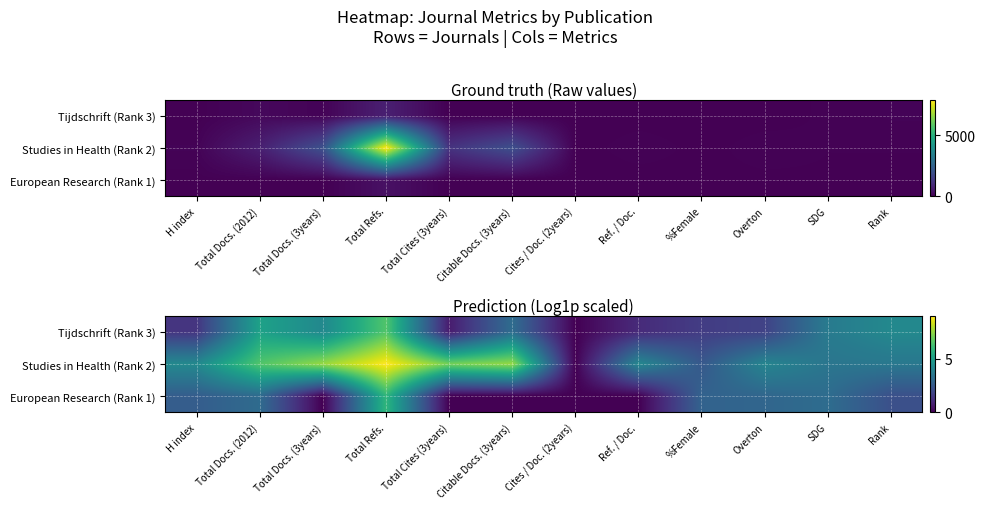

At Cites / Doc. (2years), list the series in order from largest to smallest.

Tijdschrift (Rank 3), Studies in Health (Rank 2), European Research (Rank 1)